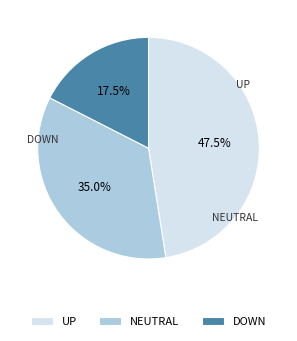

How much of the chart is everything except DOWN?

82.5%